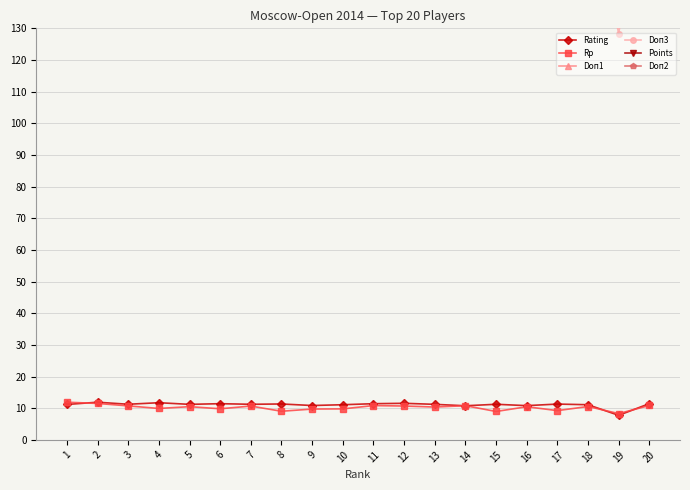

Which category has the highest value in the Doп3 series?

1